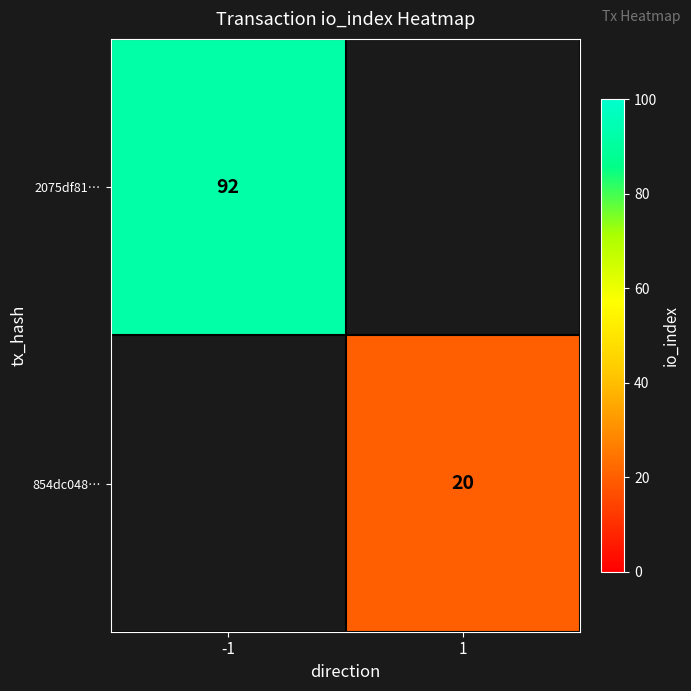

True or false: 2075df81… has a value of 92 at -1.

True